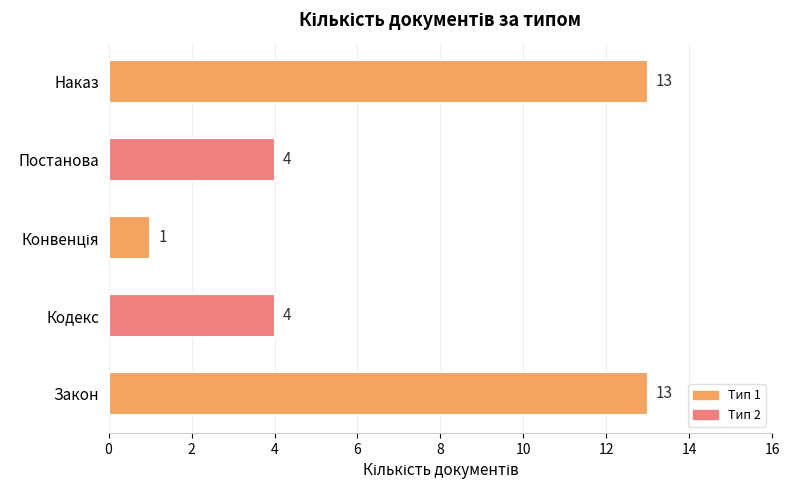

The value at Постанова is 4. True or false?

True